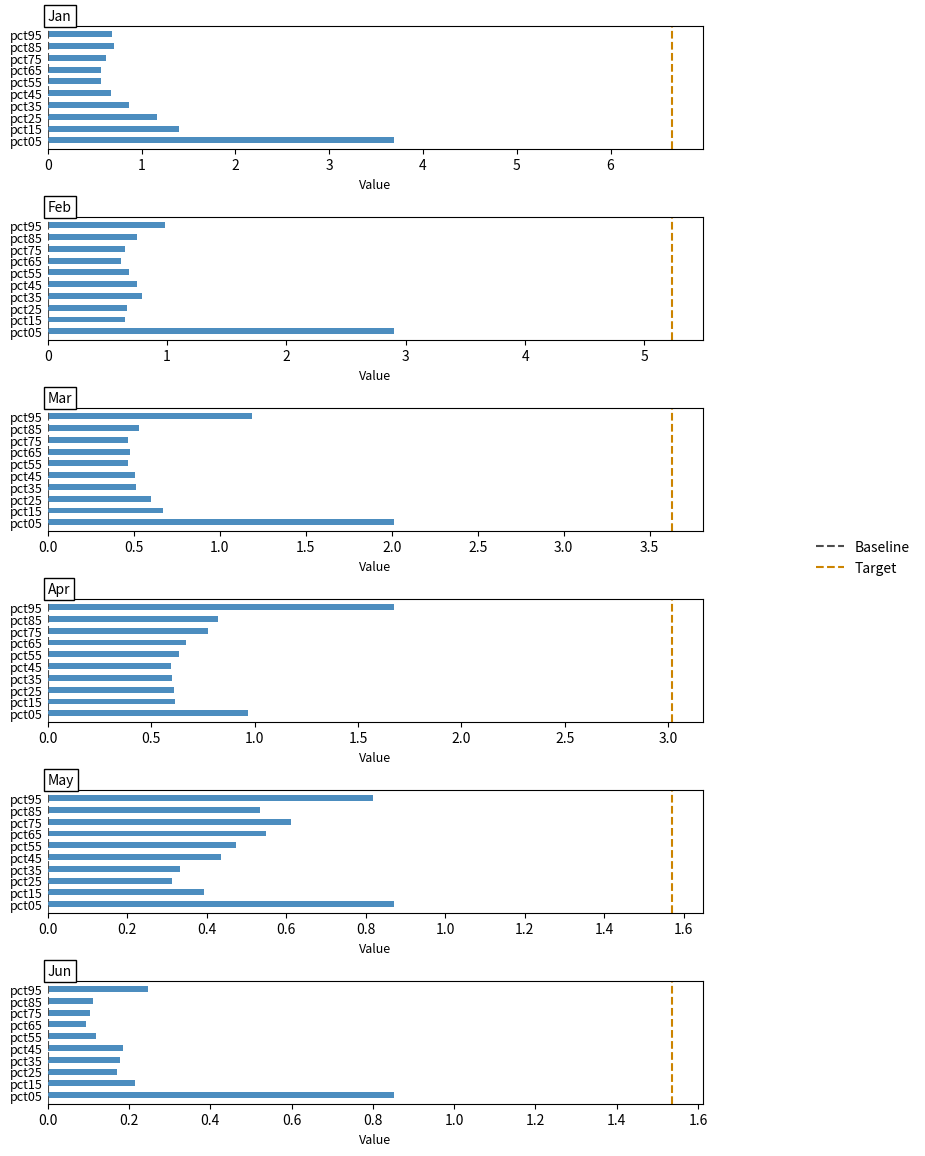

Where is May nearest to the value 0?

pct25